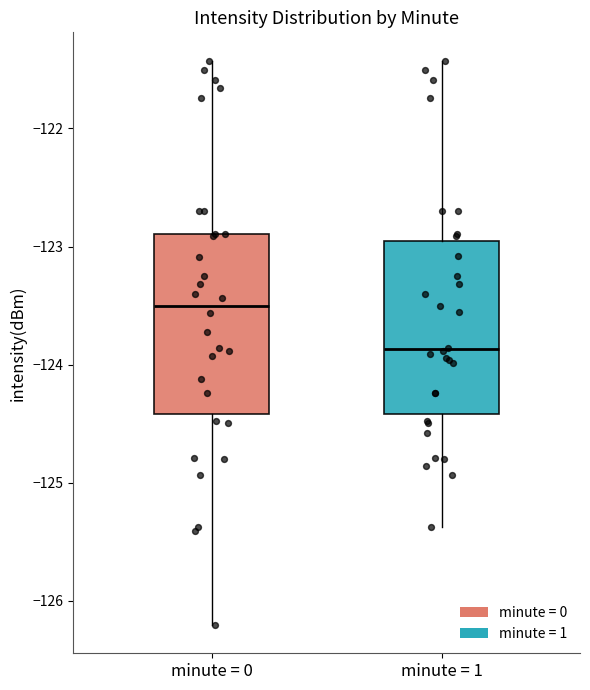

Where does the upper whisker of the box for minute = 0 end on the y-axis? The values are not printed on the chart, so give them approximately, as read against the axis.

-121.4